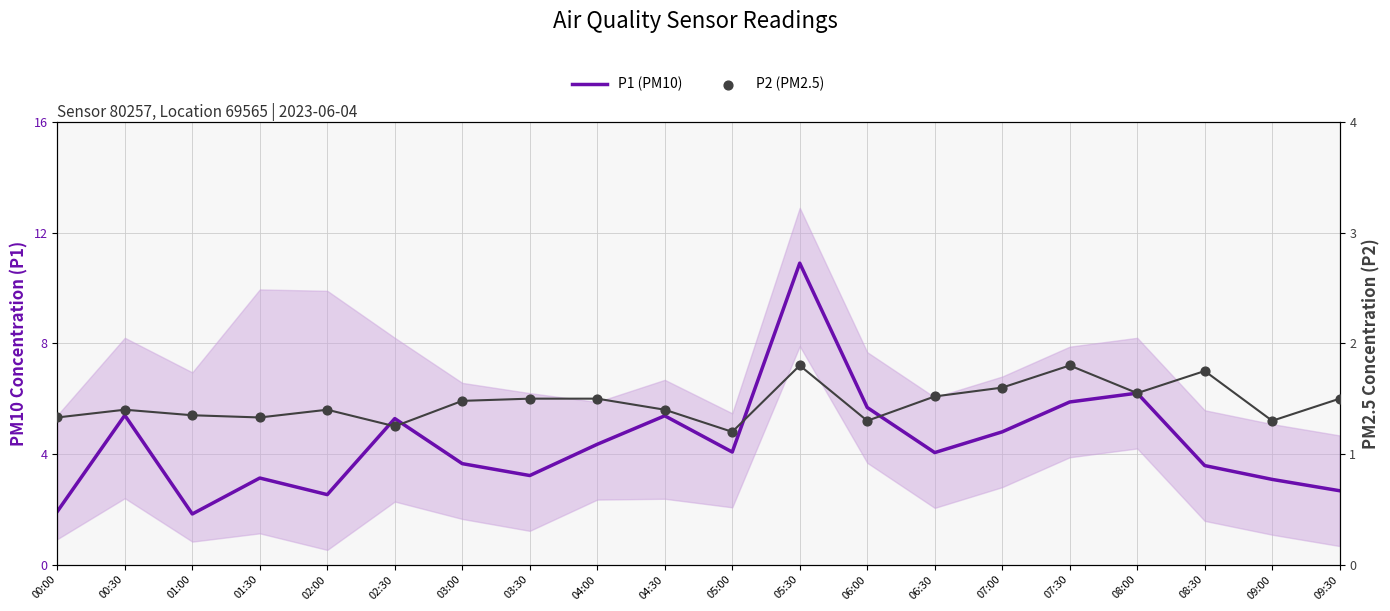

What are all the series names shown in the legend?

P1 (PM10), P2 (PM2.5)